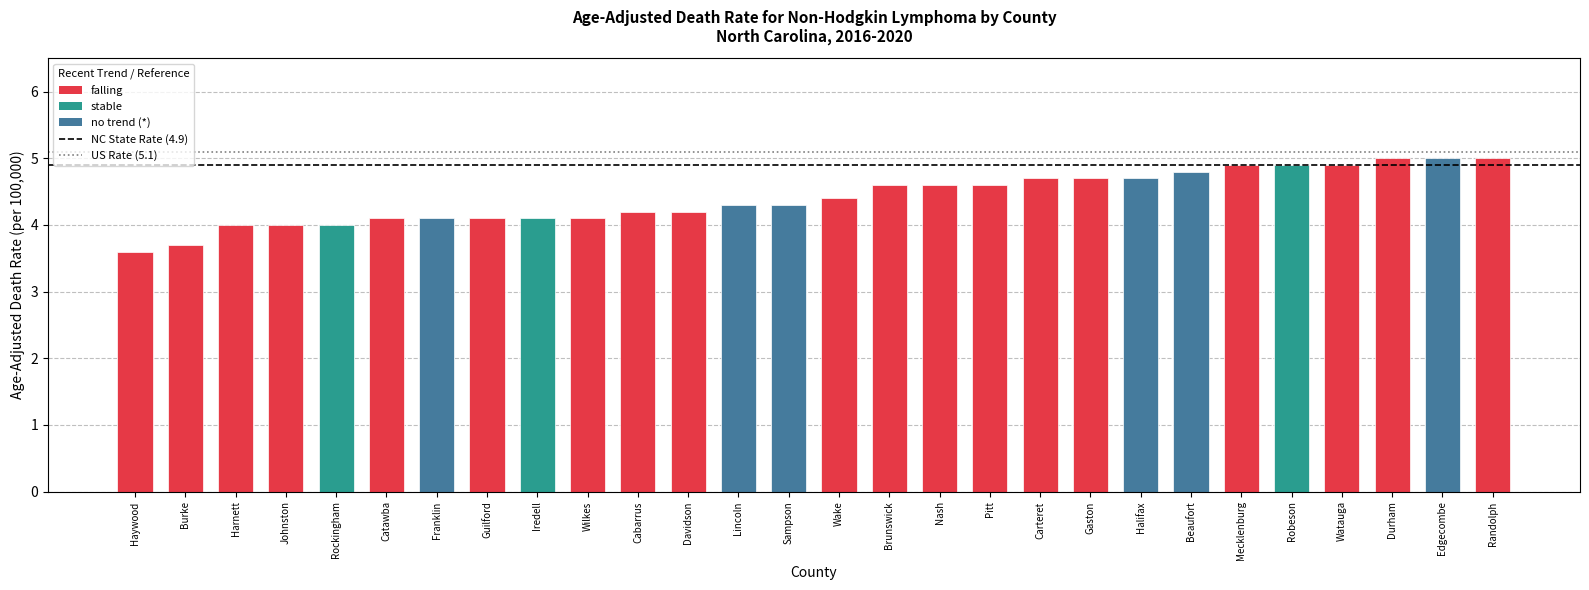

Reading left to right, list all the values displayed in this chart.

Haywood=3.6	Burke=3.7	Harnett=4.0	Johnston=4.0	Rockingham=4.0	Catawba=4.1	Franklin=4.1	Guilford=4.1	Iredell=4.1	Wilkes=4.1	Cabarrus=4.2	Davidson=4.2	Lincoln=4.3	Sampson=4.3	Wake=4.4	Brunswick=4.6	Nash=4.6	Pitt=4.6	Carteret=4.7	Gaston=4.7	Halifax=4.7	Beaufort=4.8	Mecklenburg=4.9	Robeson=4.9	Watauga=4.9	Durham=5.0	Edgecombe=5.0	Randolph=5.0